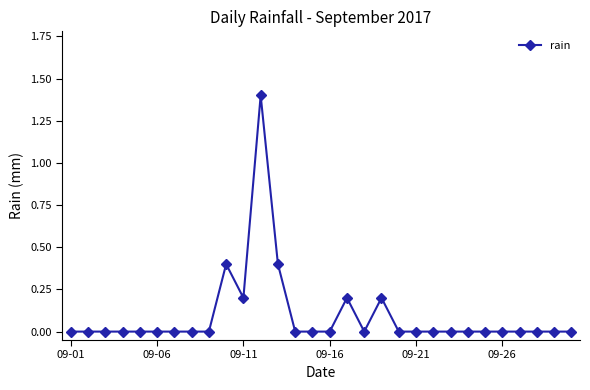

How many categories are shown in the chart?

30